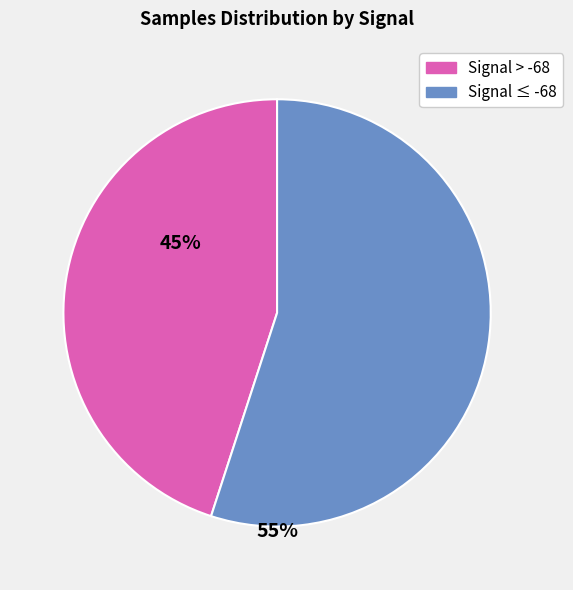

How many slices are in this pie chart?

2